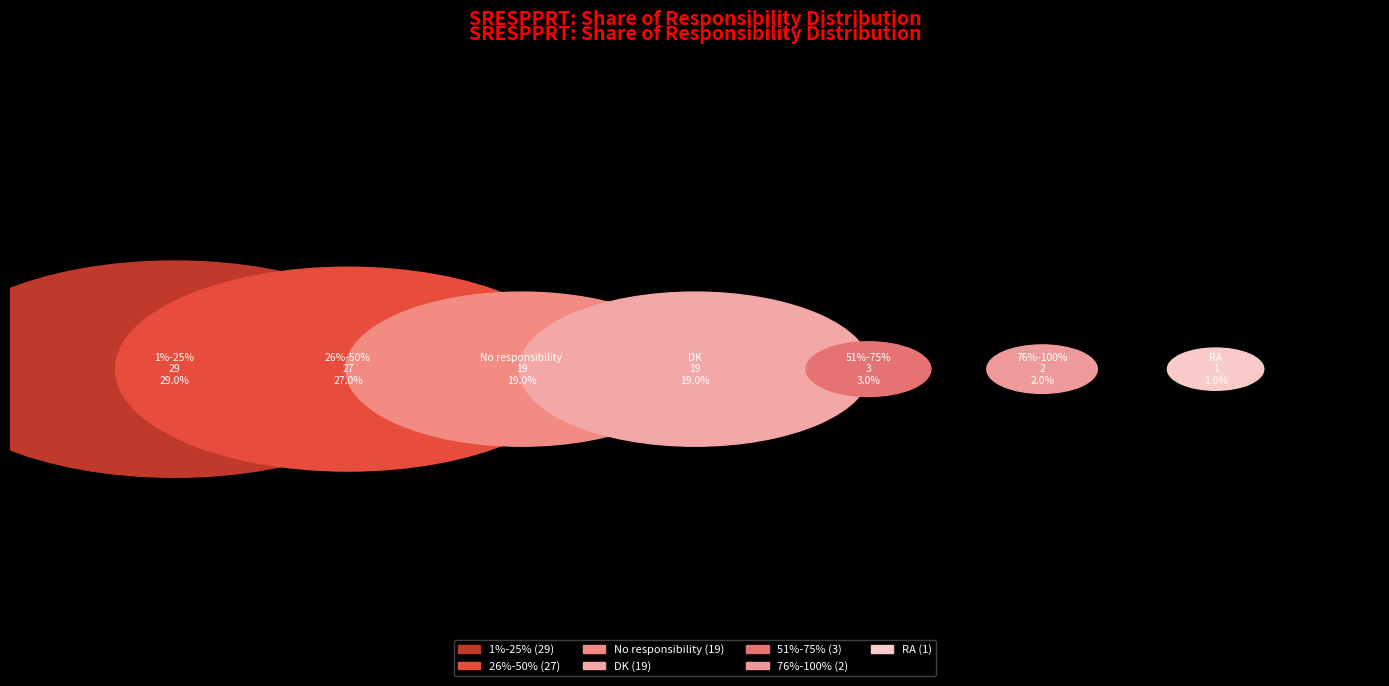

To the nearest percent, what is the combined percentage of 1%-25% and 76%-100%?

31%